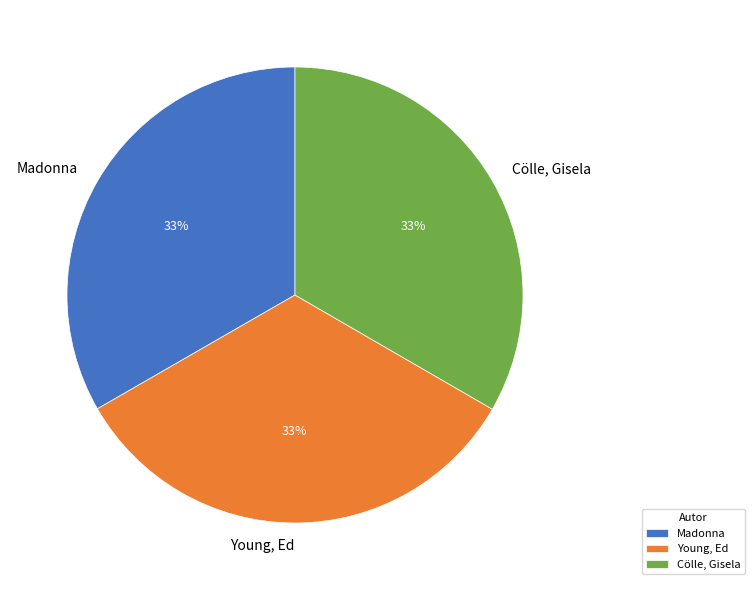

Is the sum of Madonna and Young, Ed greater than half?

Yes